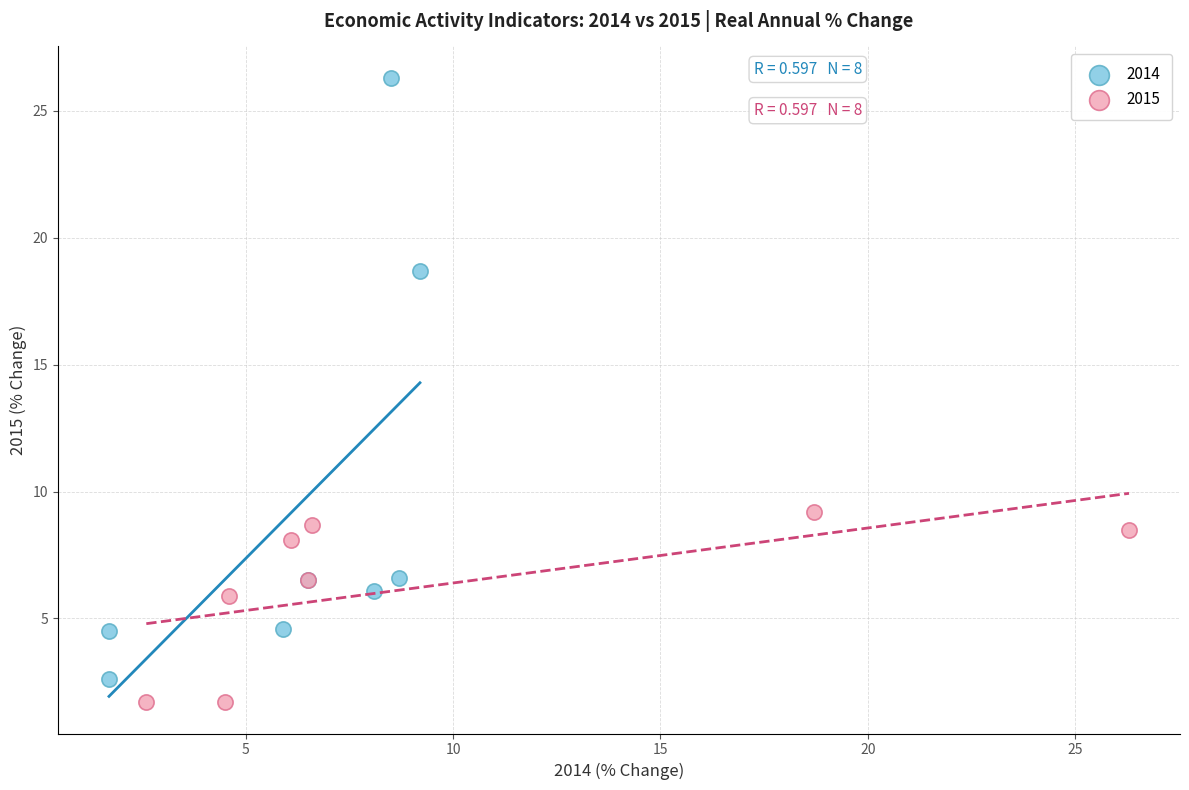

Which series has the largest Y range (max minus min)?

2014